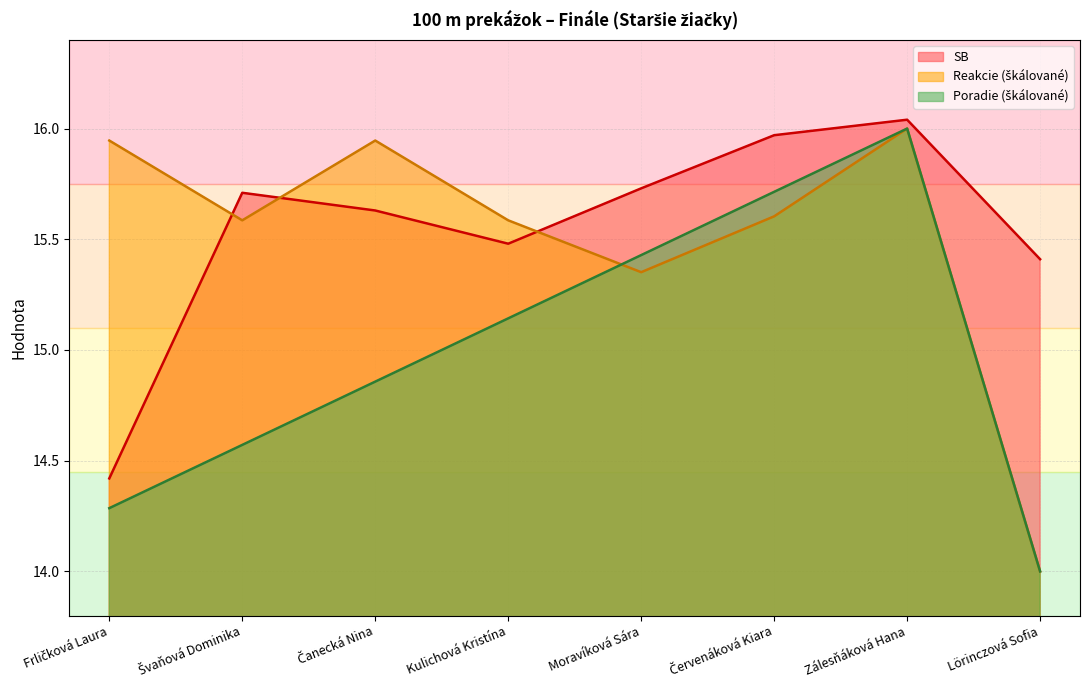

Reading left to right, what are all the values shown in this chart?

SB: 14.4	15.7	15.6	15.5	15.7	16.0	16.0	15.4
Reakcie: 15.9	15.6	15.9	15.6	15.4	15.6	16.0	14.0
Poradie: 14.3	14.6	14.9	15.1	15.4	15.7	16.0	14.0